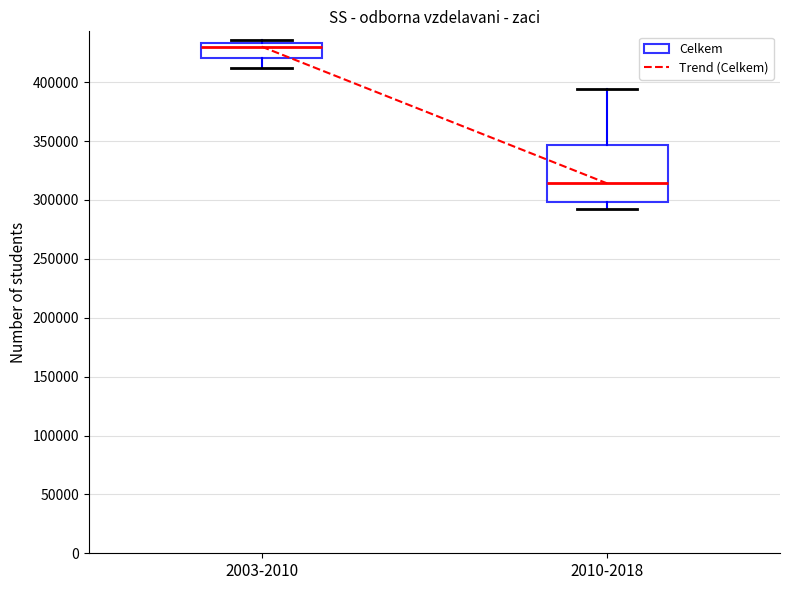

Reading left to right, transcribe this box plot: for each box, give where its median line is, the range the box spans, and where its two whiskers end, as read against the y-axis. The values are not printed on the chart, so give them approximately, as read against the axis.

2003-2010: median 430000, box 420000 to 435000, whiskers 410000 to 435000 (just above the box's upper edge)
2010-2018: median 315000, box 300000 to 345000, whiskers 290000 to 395000